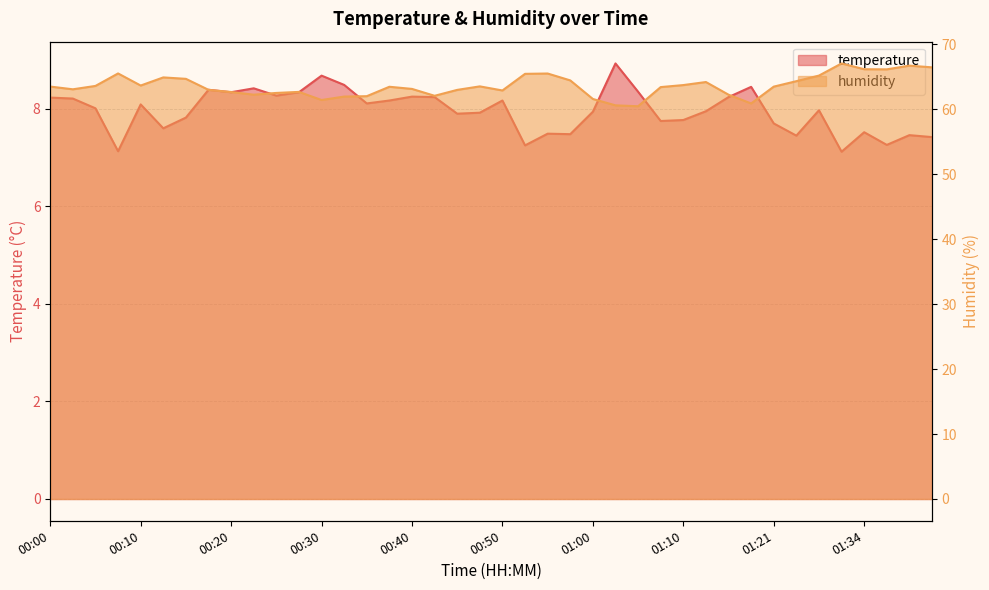

What is the label of the 4th point from the left?

00:08